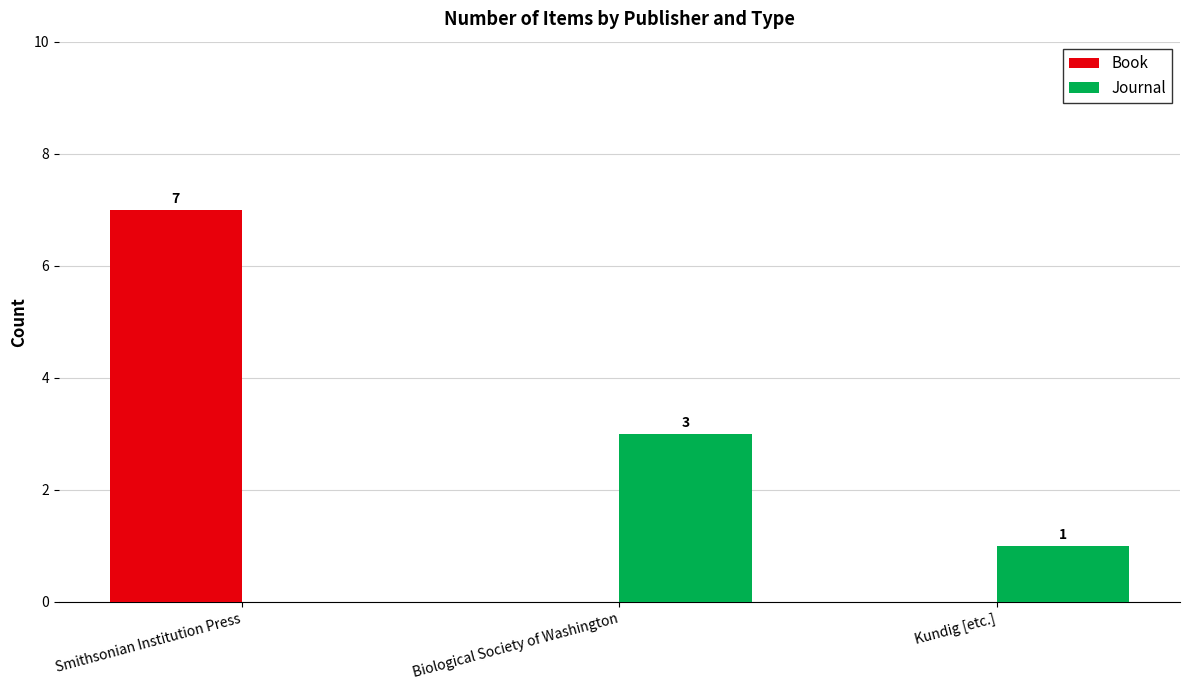

Which series has the largest range (max minus min)?

Book